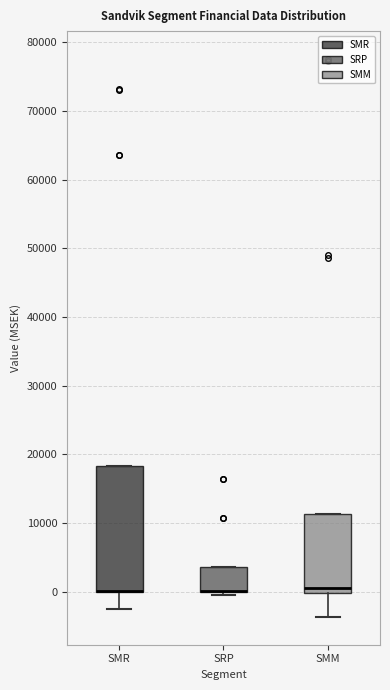

Where is the upper edge of the box for SRP on the y-axis? The values are not printed on the chart, so give them approximately, as read against the axis.

4000